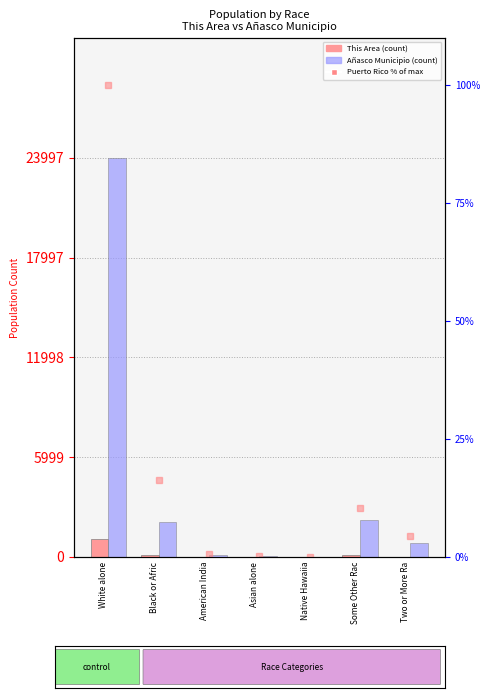

Reading right to left, extract all data points from this chart.

This Area: Two or More Ra=19.0	Some Other Rac=95.0	Native Hawaiia=0.0	Asian alone=0.0	American India=8.0	Black or Afric=112.0	White alone=1076.0
Añasco Municipio: Two or More Ra=829.0	Some Other Rac=2193.0	Native Hawaiia=4.0	Asian alone=37.0	American India=105.0	Black or Afric=2096.0	White alone=23997.0
Puerto Rico %: Two or More Ra=4.3	Some Other Rac=10.3	Native Hawaiia=0.0	Asian alone=0.2	American India=0.7	Black or Afric=16.3	White alone=100.0